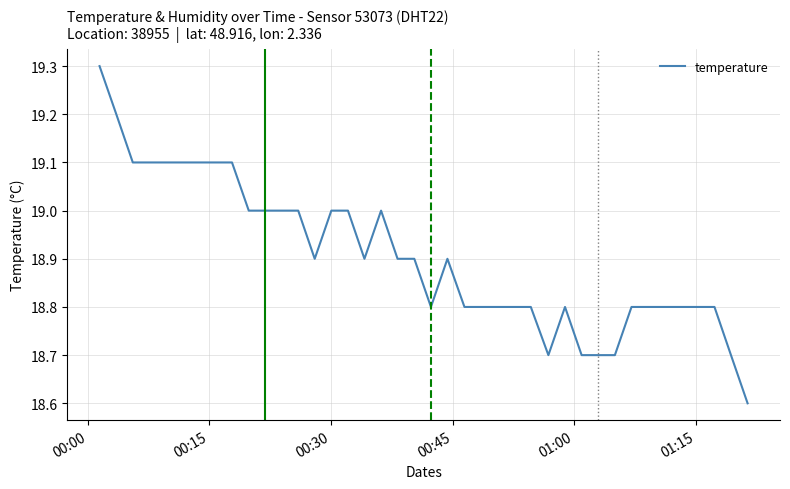

What is the greatest value displayed?

19.3